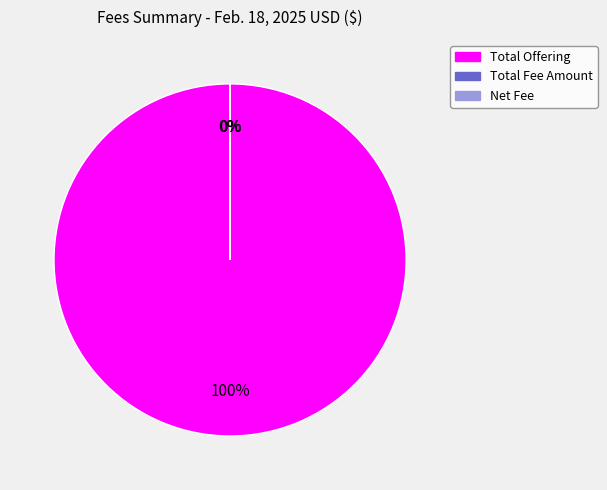

Is there any slice that represents more than half of the pie?

Yes